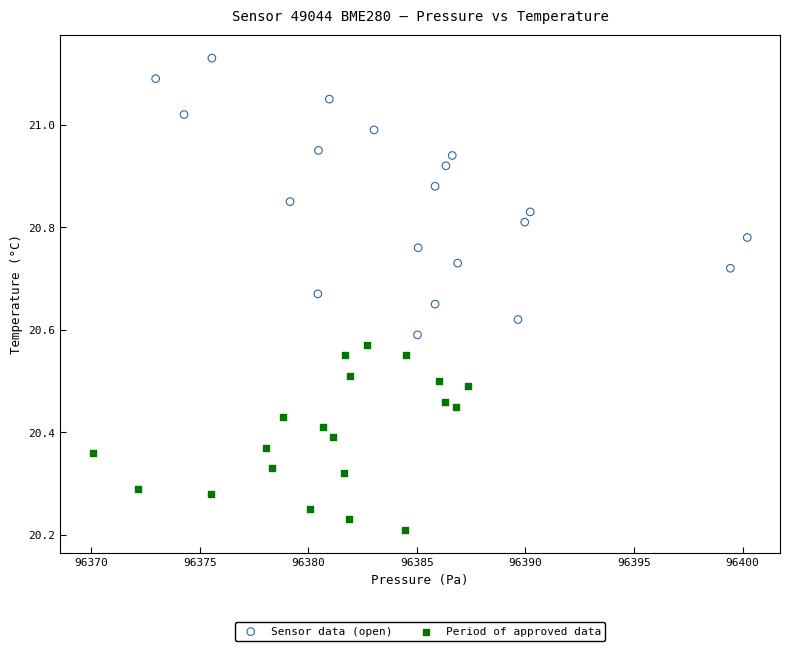

What are all the series names shown in the legend?

Sensor data (open), Period of approved data